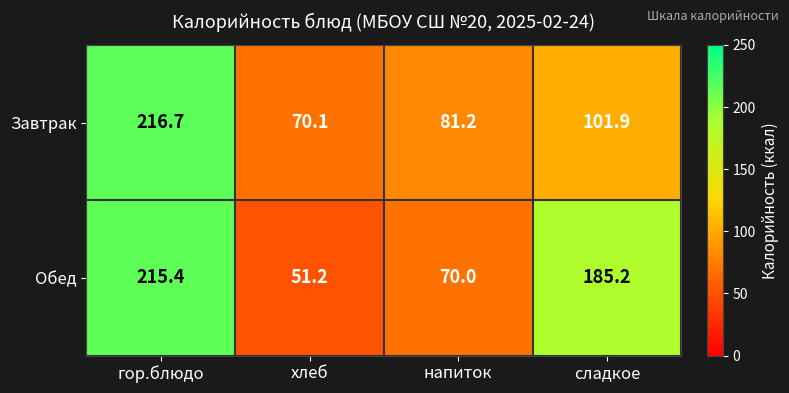

What is the sum of the Обед values at сладкое and напиток?

255.2